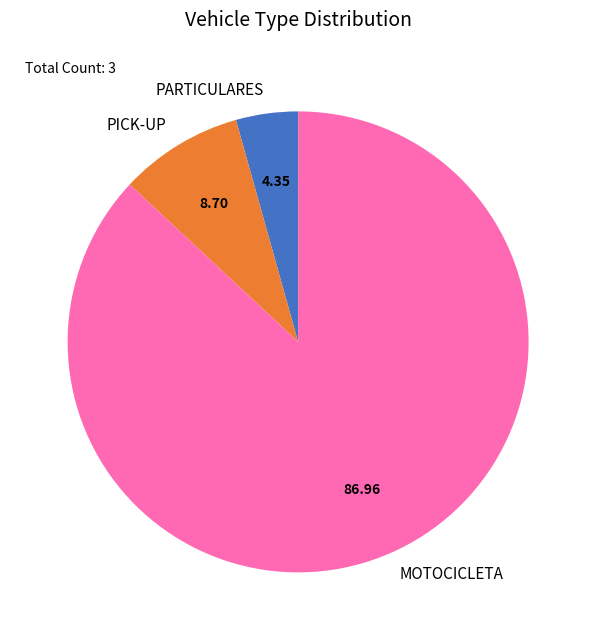

Do PICK-UP and PARTICULARES together represent more than half of the pie?

No